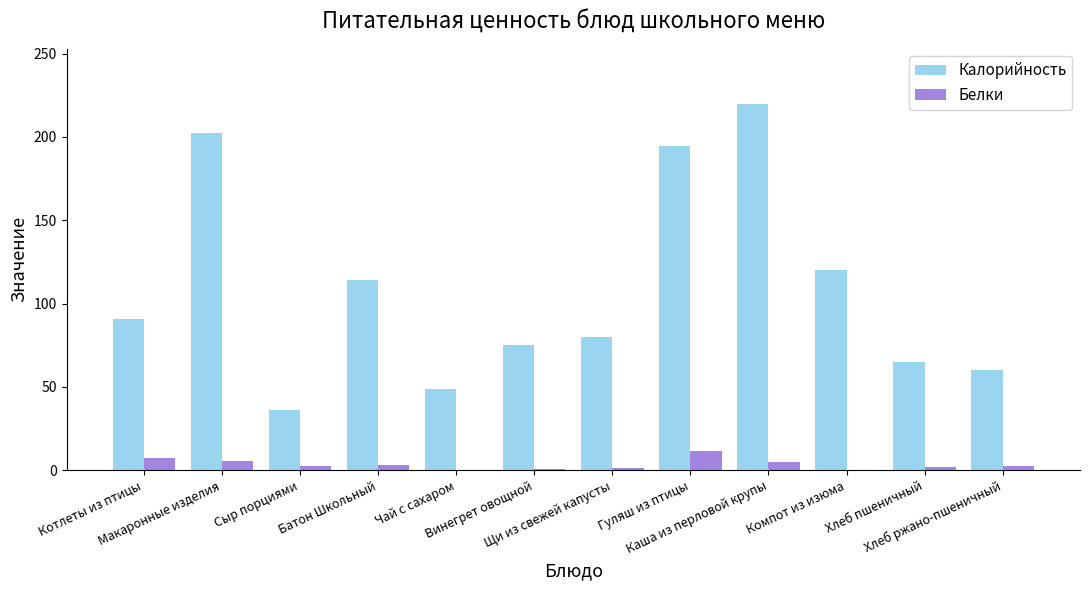

Which series changed the most between Гуляш из птицы and Компот из изюма?

Калорийность